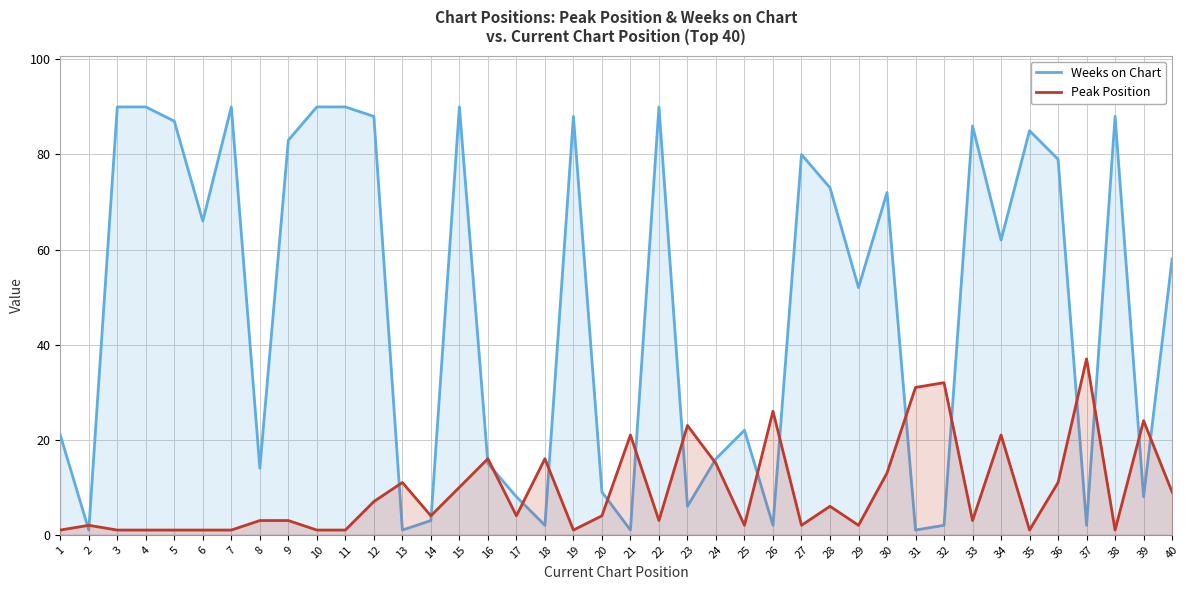

What is the lowest value of the Peak Position series?

1